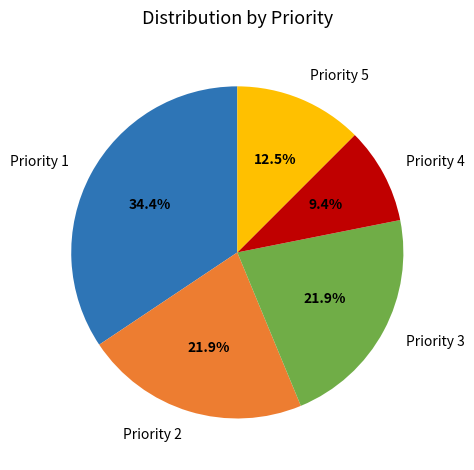

Is there a majority slice in this chart?

No